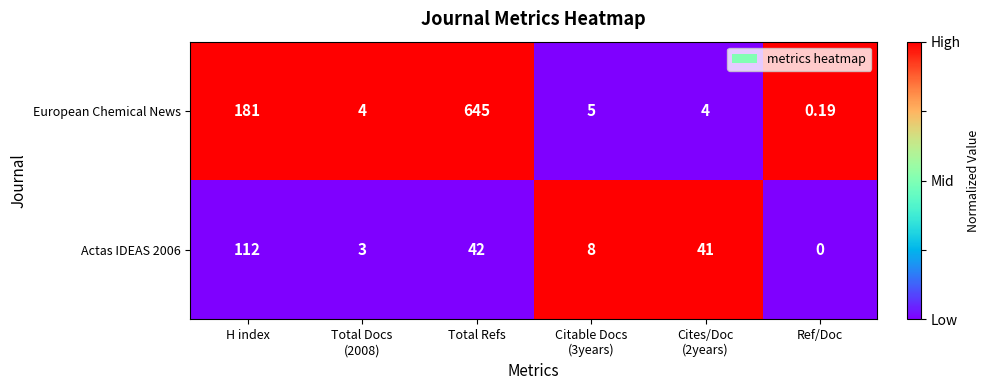

Where is European Chemical News nearest to the value 322?

H index